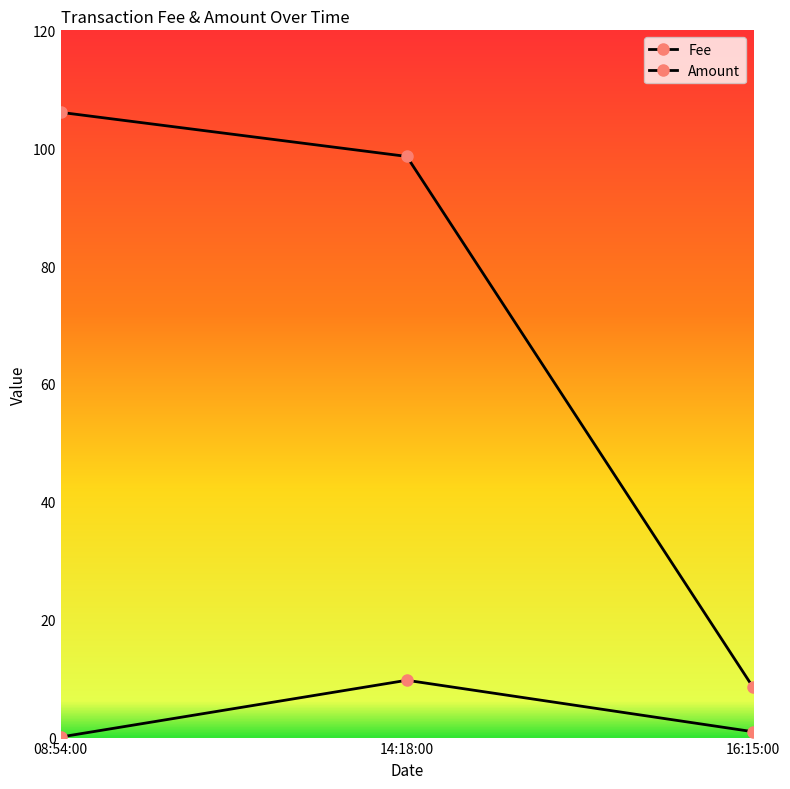

Does the chart display data point markers on the line(s)?

Yes